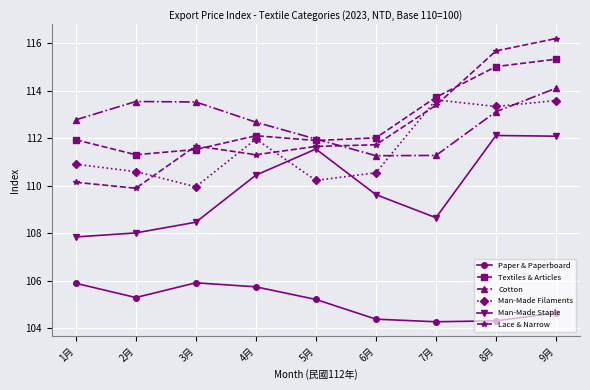

True or false: Man-Made Filaments has more than 0 points higher than both neighbors.

True